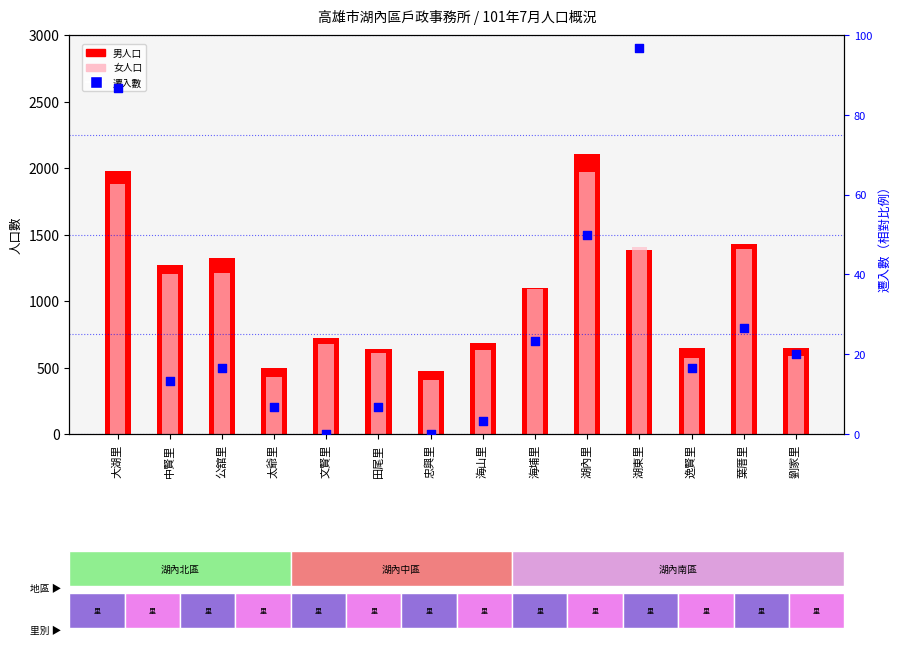

Is the value of 遷入數 at 太爺里 greater than the value of 女人口 at 湖內里?

No